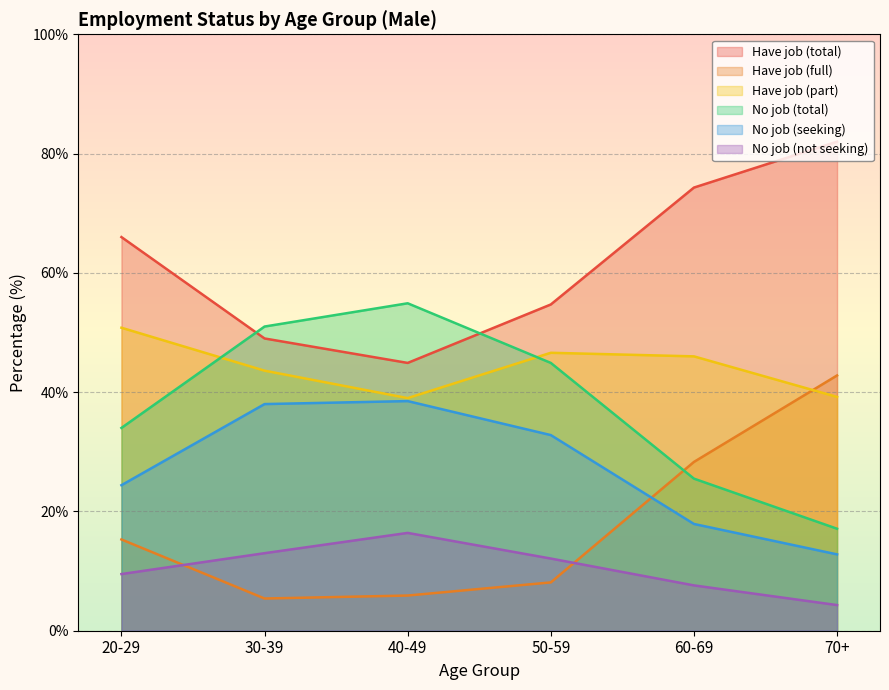

True or false: Have job (total) and No job (not seeking) intersect in this chart.

False